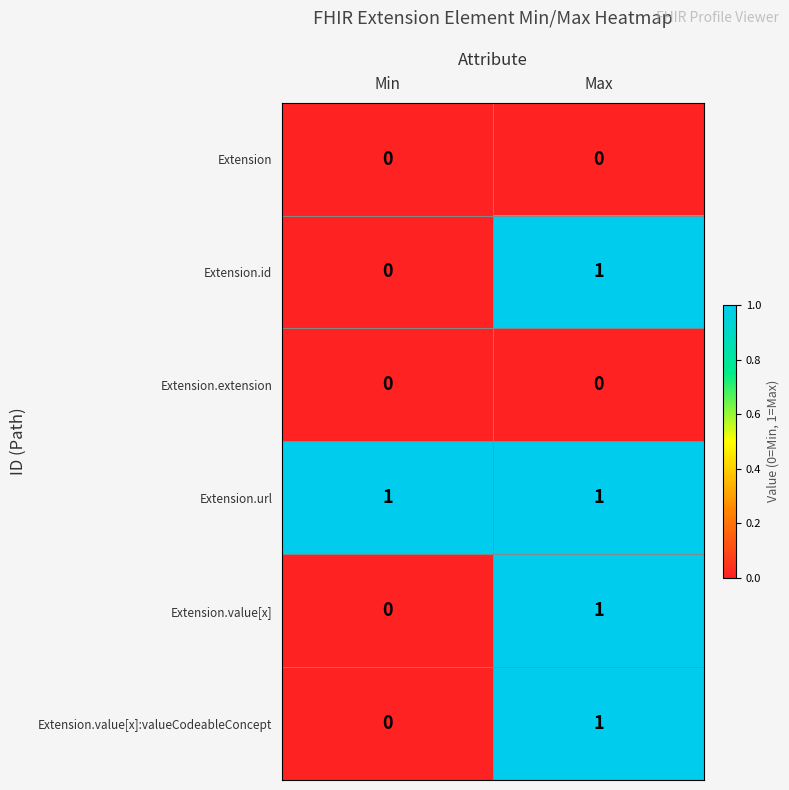

At how many categories does at least one series exceed 0?

2